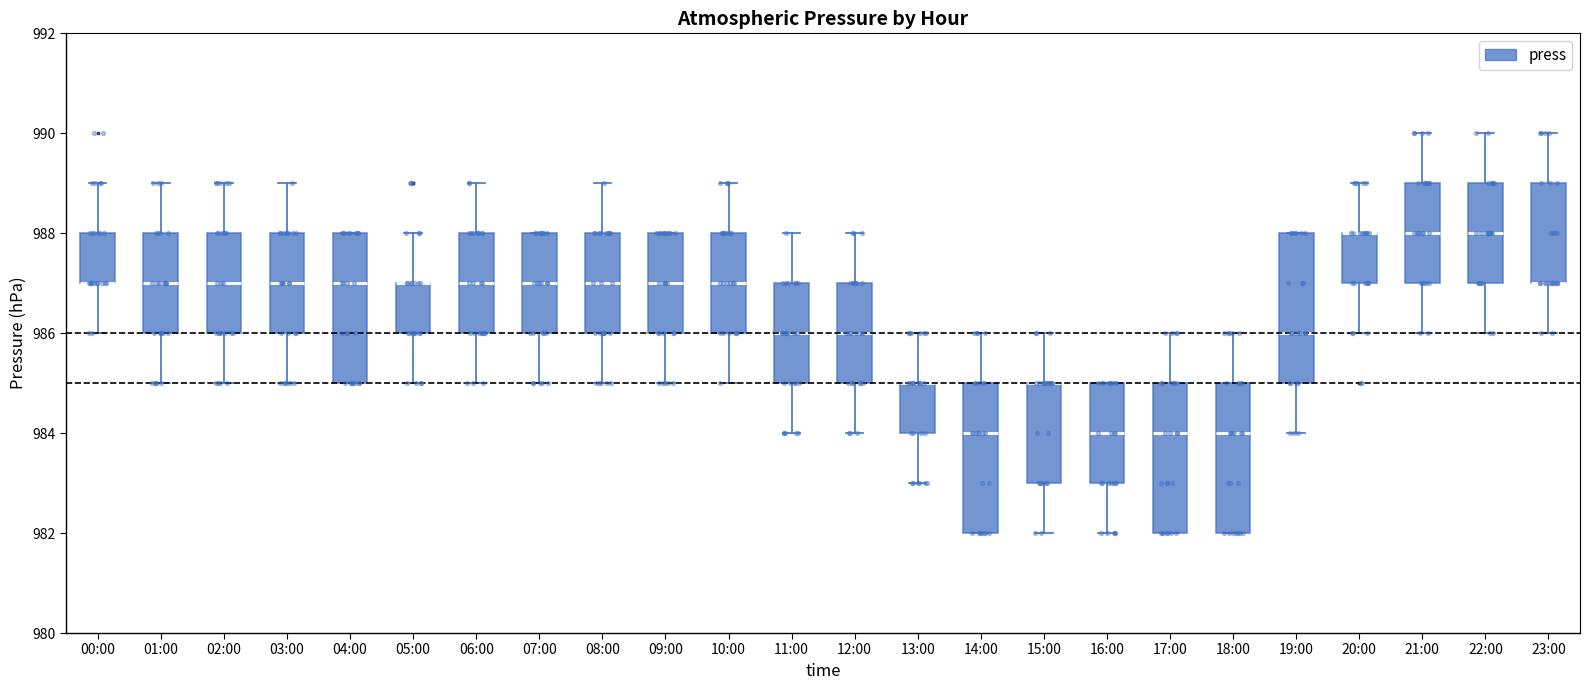

Reading left to right, read every box against the y-axis: the position of its median line, the range the box covers, and the ends of its whiskers. The values are not printed on the chart, so give them approximately, as read against the axis.

00:00: median 987 (drawn on the box's lower edge), box 987 to 988, whiskers 986 to 989
01:00: median 987, box 986 to 988, whiskers 985 to 989
02:00: median 987, box 986 to 988, whiskers 985 to 989
03:00: median 987, box 986 to 988, whiskers 985 to 989
04:00: median 987, box 985 to 988, whiskers 985 to 988
05:00: median 987 (drawn on the box's upper edge), box 986 to 987, whiskers 985 to 988
06:00: median 987, box 986 to 988, whiskers 985 to 989
07:00: median 987, box 986 to 988, whiskers 985 to 988
08:00: median 987, box 986 to 988, whiskers 985 to 989
09:00: median 987, box 986 to 988, whiskers 985 to 988
10:00: median 987, box 986 to 988, whiskers 985 to 989
11:00: median 986, box 985 to 987, whiskers 984 to 988
12:00: median 986, box 985 to 987, whiskers 984 to 988
13:00: median 985 (drawn on the box's upper edge), box 984 to 985, whiskers 983 to 986
14:00: median 984, box 982 to 985, whiskers 982 to 986
15:00: median 985 (drawn on the box's upper edge), box 983 to 985, whiskers 982 to 986
16:00: median 984, box 983 to 985, whiskers 982 to 985
17:00: median 984, box 982 to 985, whiskers 982 to 986
18:00: median 984, box 982 to 985, whiskers 982 to 986
19:00: median 986, box 985 to 988, whiskers 984 to 988
20:00: median 988 (drawn on the box's upper edge), box 987 to 988, whiskers 986 to 989
21:00: median 988, box 987 to 989, whiskers 986 to 990
22:00: median 988, box 987 to 989, whiskers 986 to 990
23:00: median 987 (drawn on the box's lower edge), box 987 to 989, whiskers 986 to 990